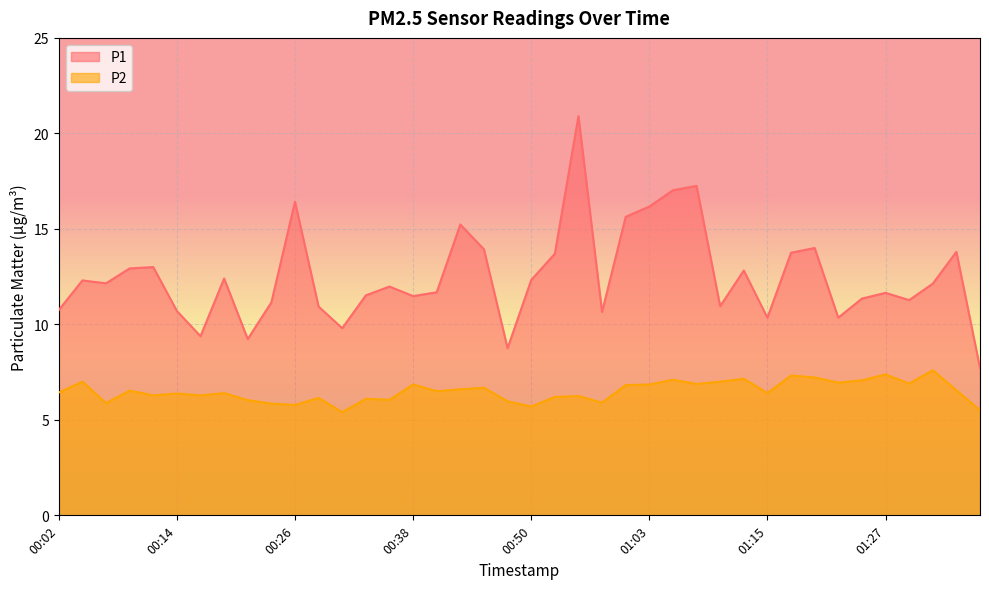

Reading left to right, list all the values displayed in this chart.

P1: 10.8	12.3	12.2	12.9	13.0	10.7	9.4	12.4	9.2	11.2	16.4	10.9	9.8	11.5	12.0	11.5	11.7	15.2	13.9	8.8	12.3	13.7	20.9	10.7	15.6	16.2	17.0	17.2	10.9	12.8	10.3	13.8	14.0	10.3	11.3	11.7	11.3	12.1	13.8	7.7
P2: 6.4	7.0	5.9	6.5	6.3	6.4	6.3	6.4	6.0	5.8	5.8	6.2	5.4	6.1	6.0	6.8	6.5	6.6	6.7	6.0	5.7	6.2	6.2	5.9	6.8	6.8	7.1	6.9	7.0	7.2	6.4	7.3	7.2	7.0	7.1	7.4	6.9	7.6	6.5	5.5